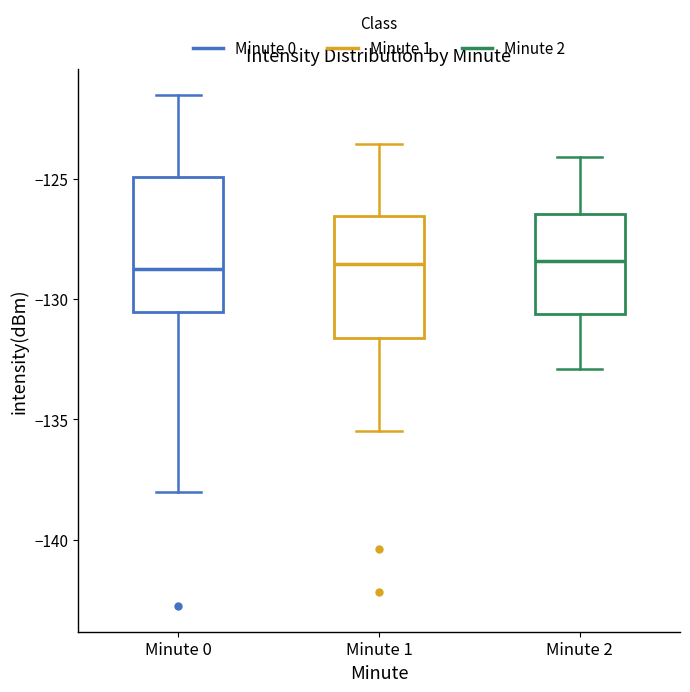

Reading left to right, transcribe this box plot: for each box, give where its median line is, the range the box spans, and where its two whiskers end, as read against the y-axis. The values are not printed on the chart, so give them approximately, as read against the axis.

Minute 0: median -129.0, box -130.5 to -125.0, whiskers -138.0 to -121.5
Minute 1: median -128.5, box -131.5 to -126.5, whiskers -135.5 to -123.5
Minute 2: median -128.5, box -130.5 to -126.5, whiskers -133.0 to -124.0